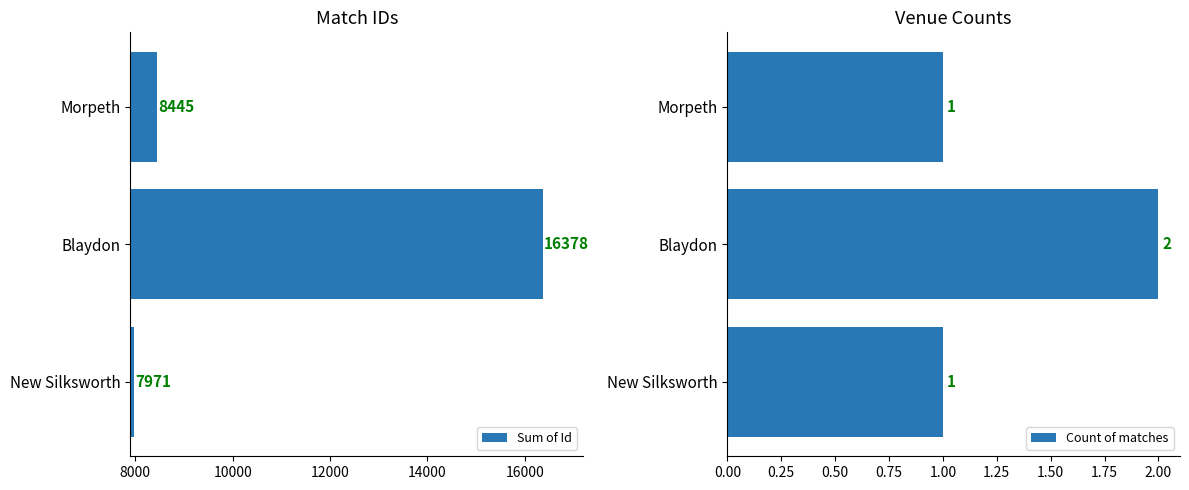

Rank the series by their maximum value, from lowest to highest.

Count of matches, Sum of Id